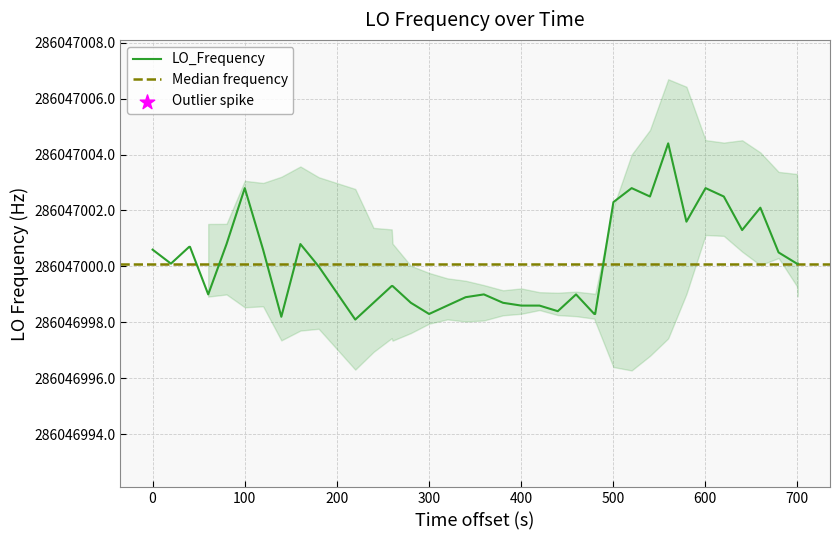

What is the ratio of the value at 10 to the value at 9?

1.0